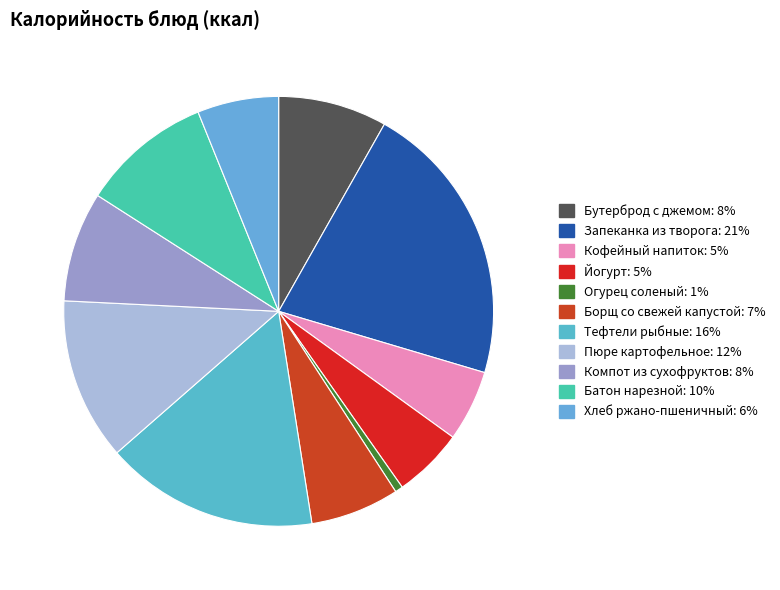

What percentage is the Компот из сухофруктов slice, to the nearest percent?

8%